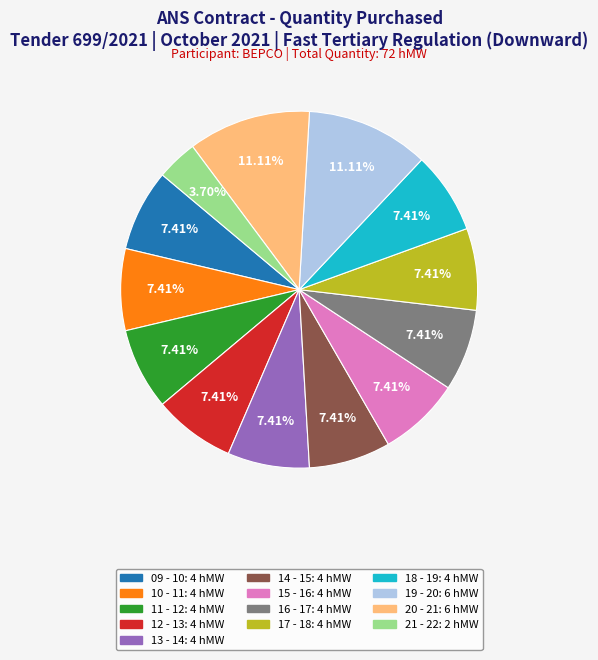

Count the number of slices in the pie.

13